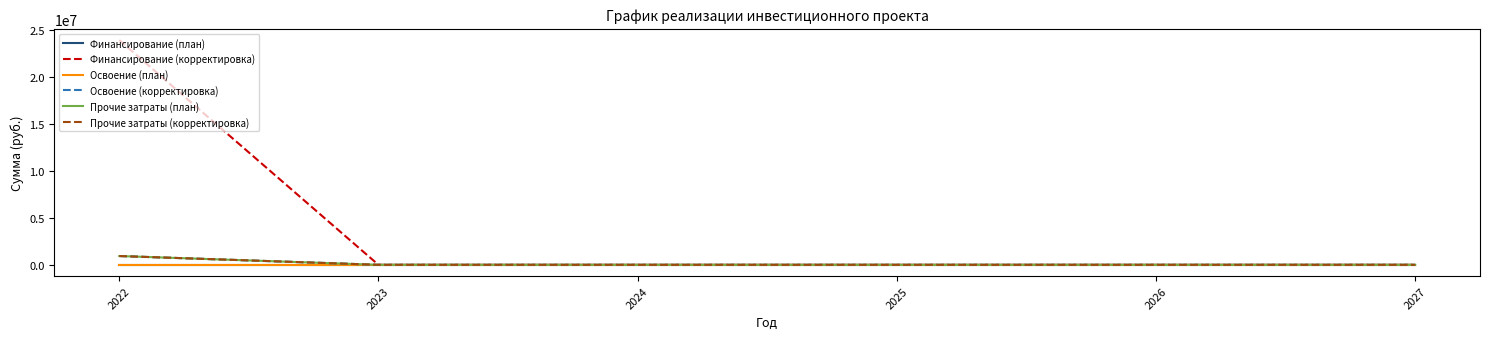

Does the chart have visible grid lines?

No